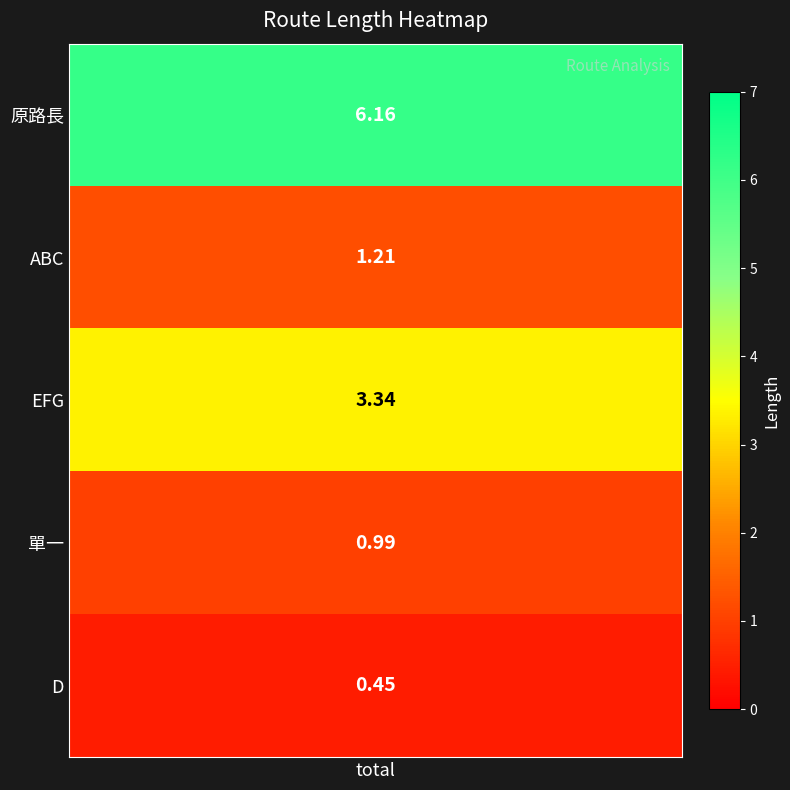

Rank the categories by value from highest to lowest.

原路長, EFG, ABC, 單一, D